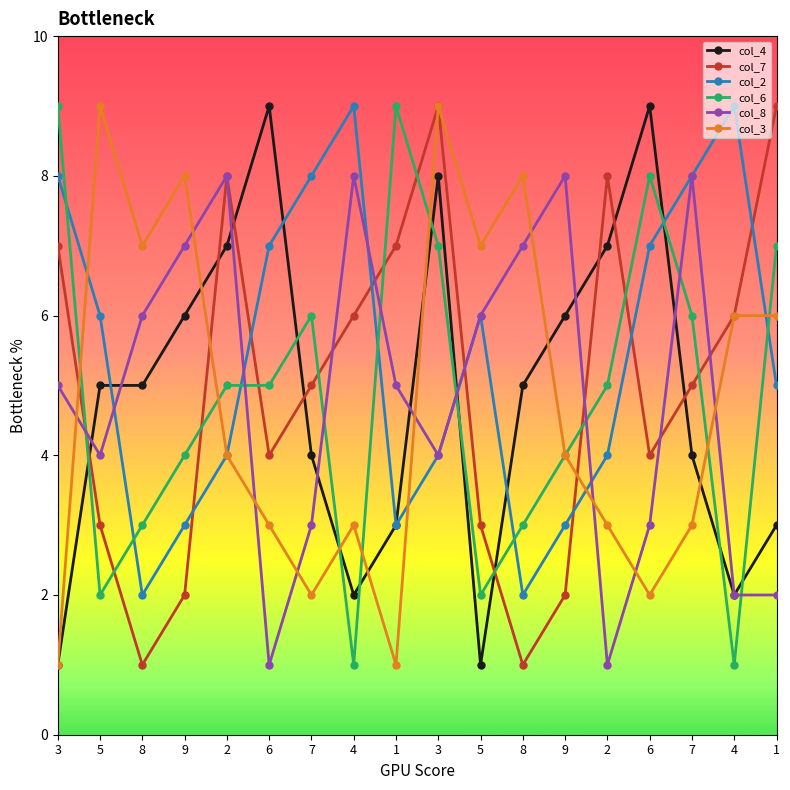

List the labels in order of col_8 value, largest first.

2, 4, 9, 7, 9, 8, 8, 5, 3, 1, 5, 3, 7, 6, 4, 1, 6, 2